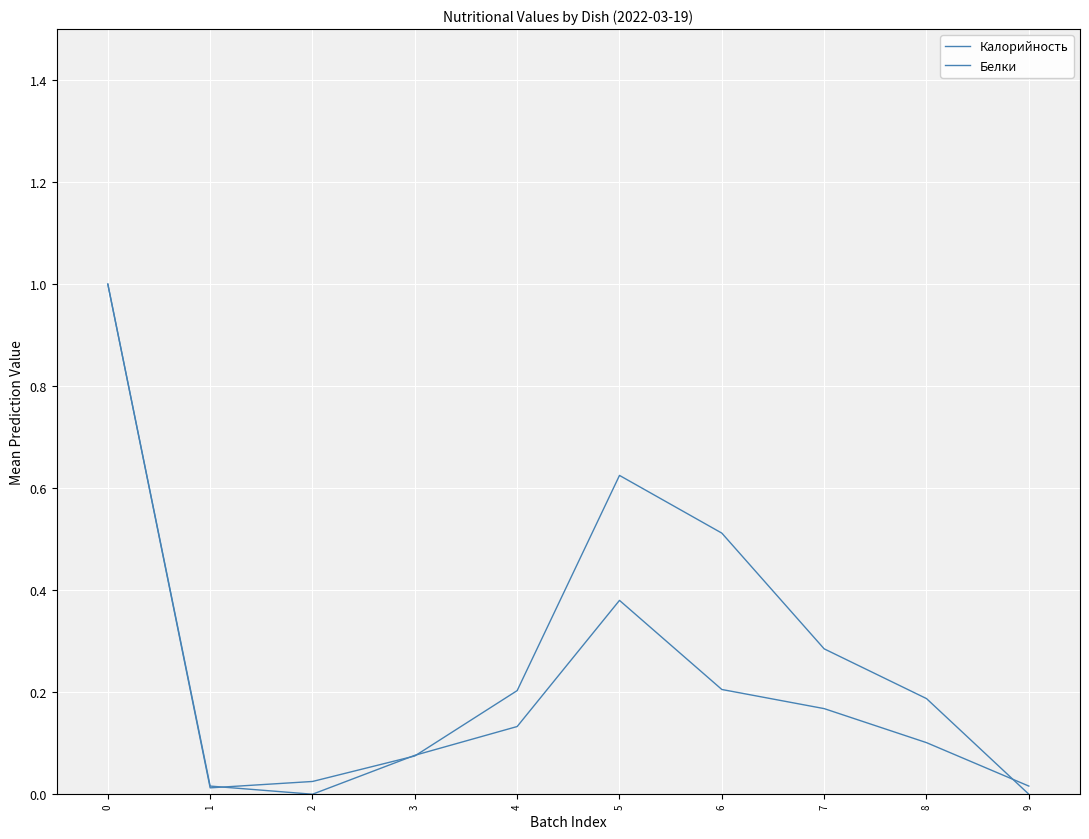

How many lines are shown in the chart?

2